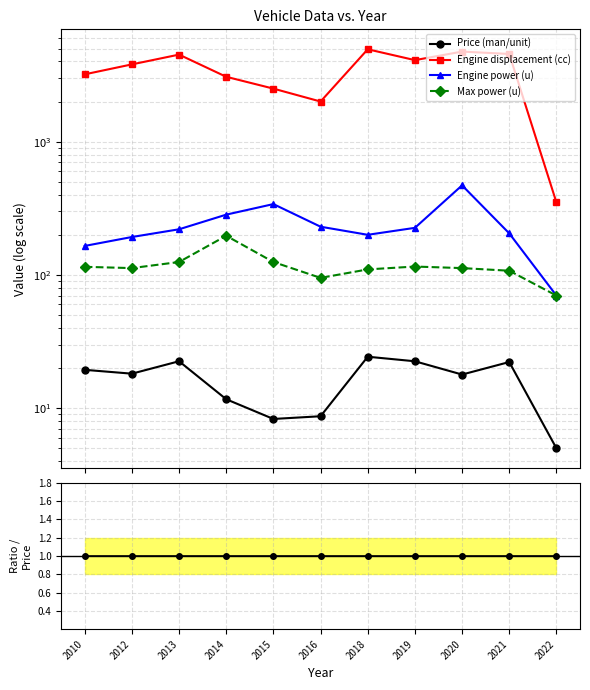

How many series are shown in this chart?

4